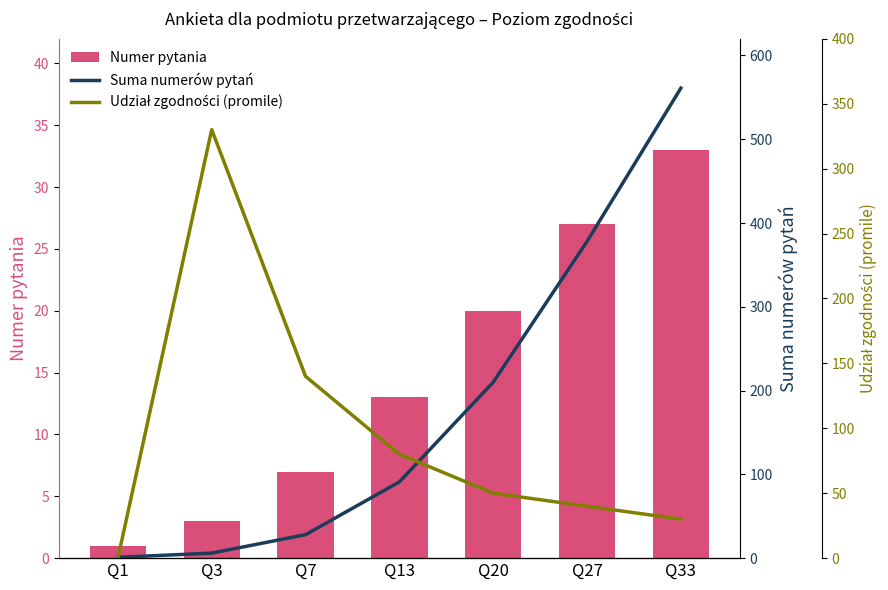

Does the chart contain any negative values?

No